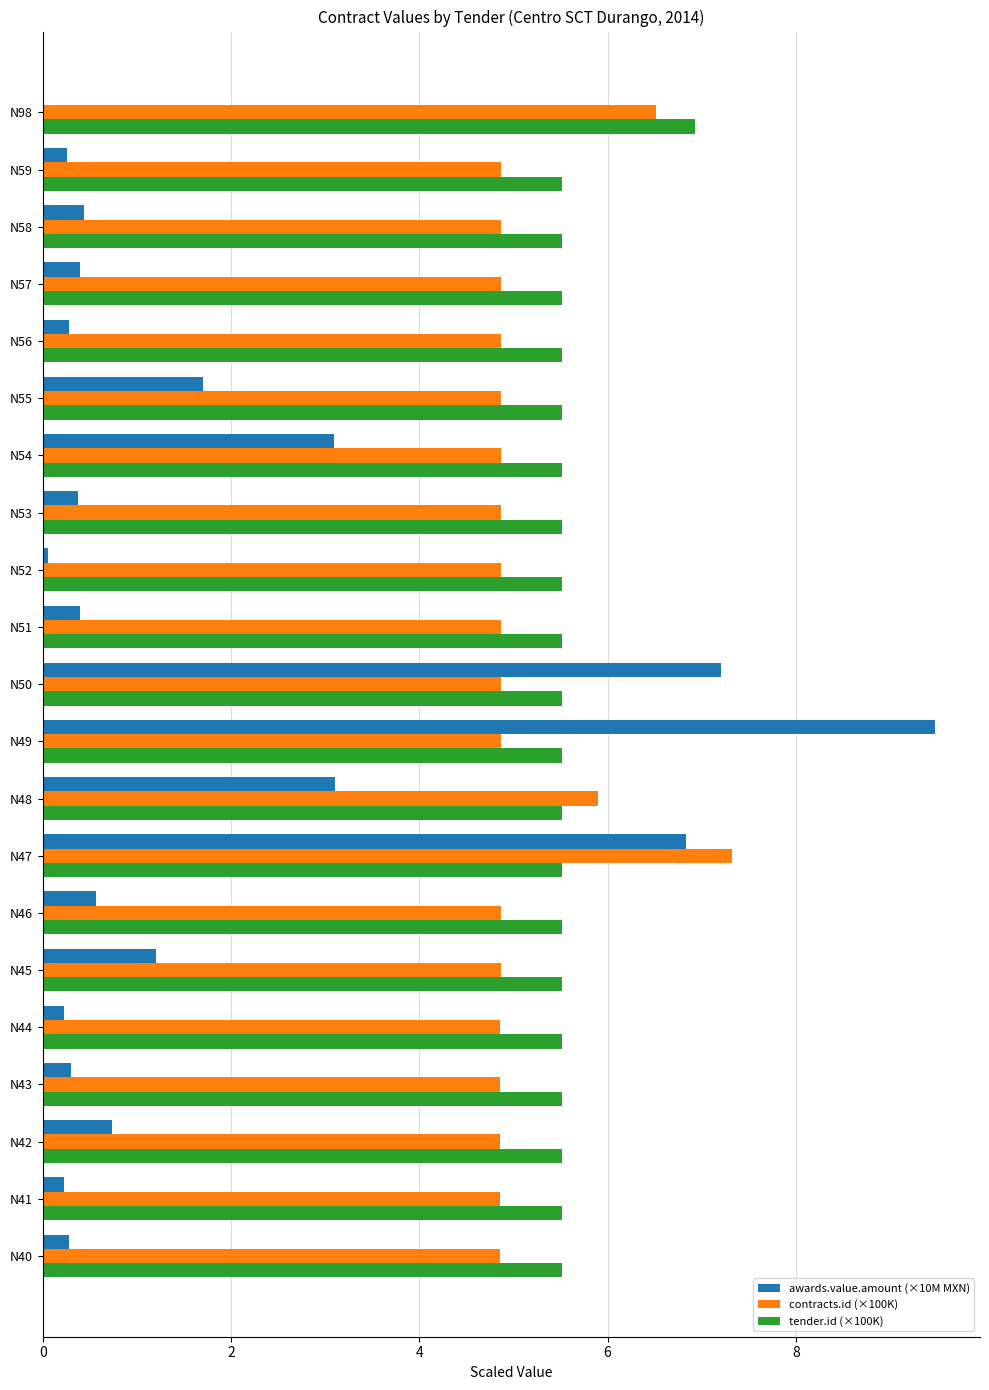

Which series has the largest total across all categories?

tender.id (×100K)